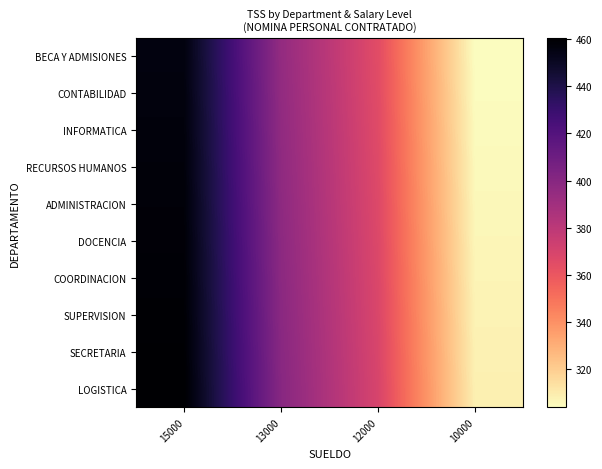

What is the smallest value displayed?

304.0